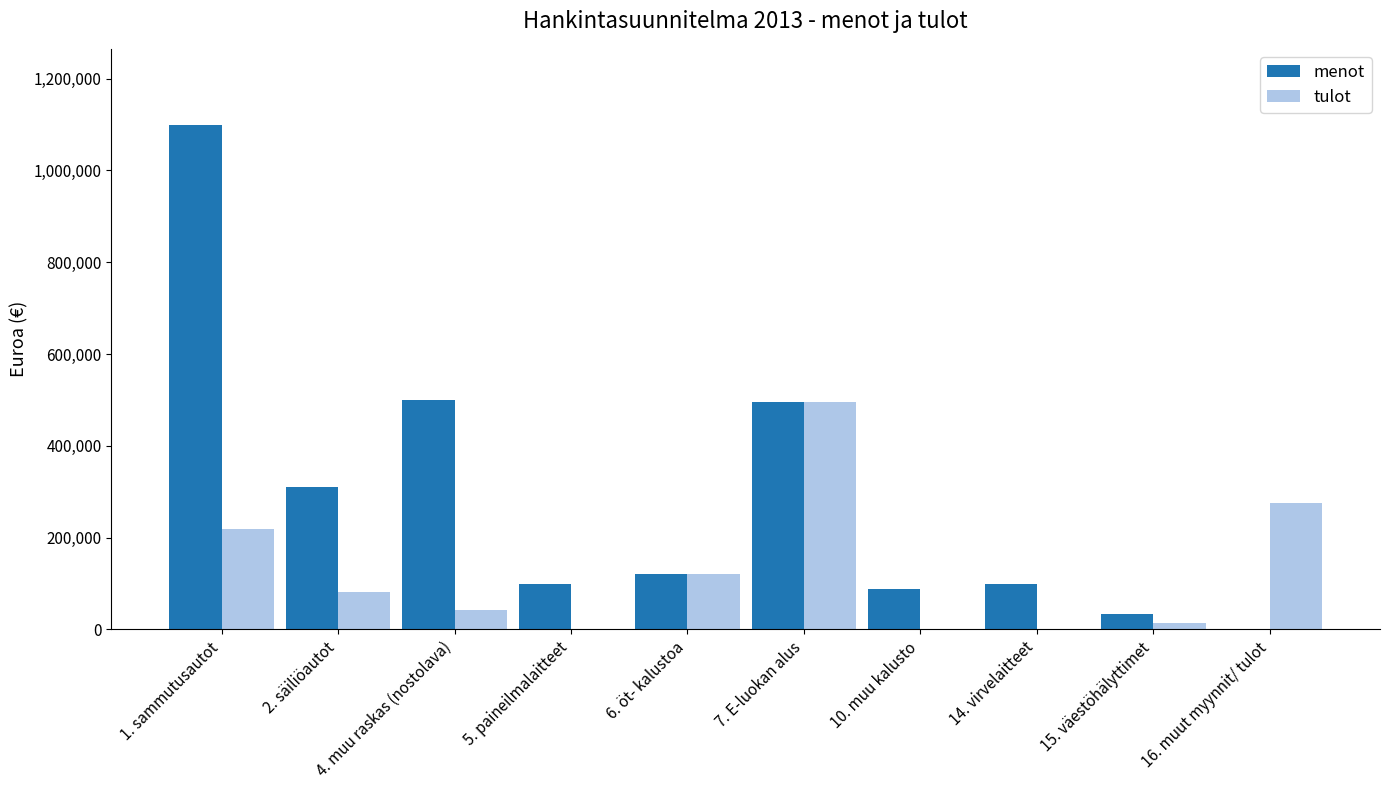

What is the sum of the menot values at 6. öt- kalustoa and 16. muut myynnit/ tulot?

120000